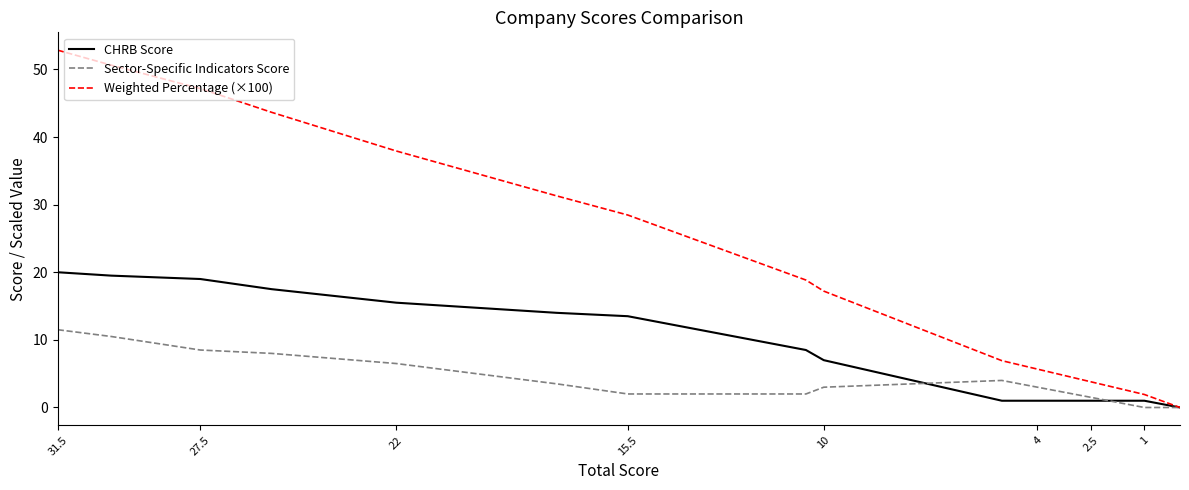

How many positive values does the CHRB Score series have?

15